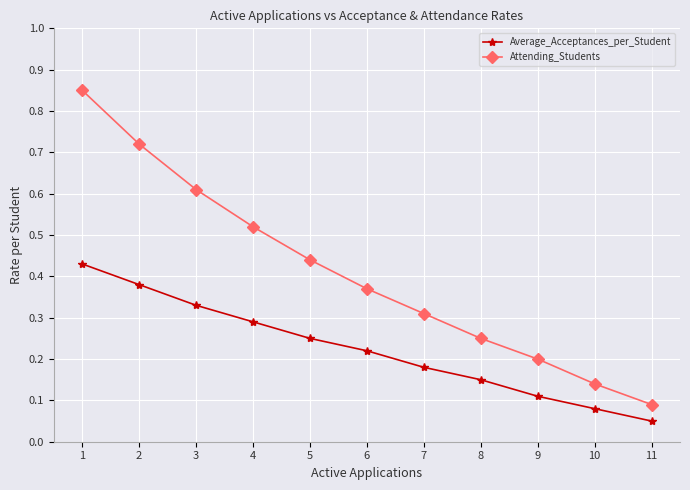

What are all the series names shown in the legend?

Average_Acceptances_per_Student, Attending_Students